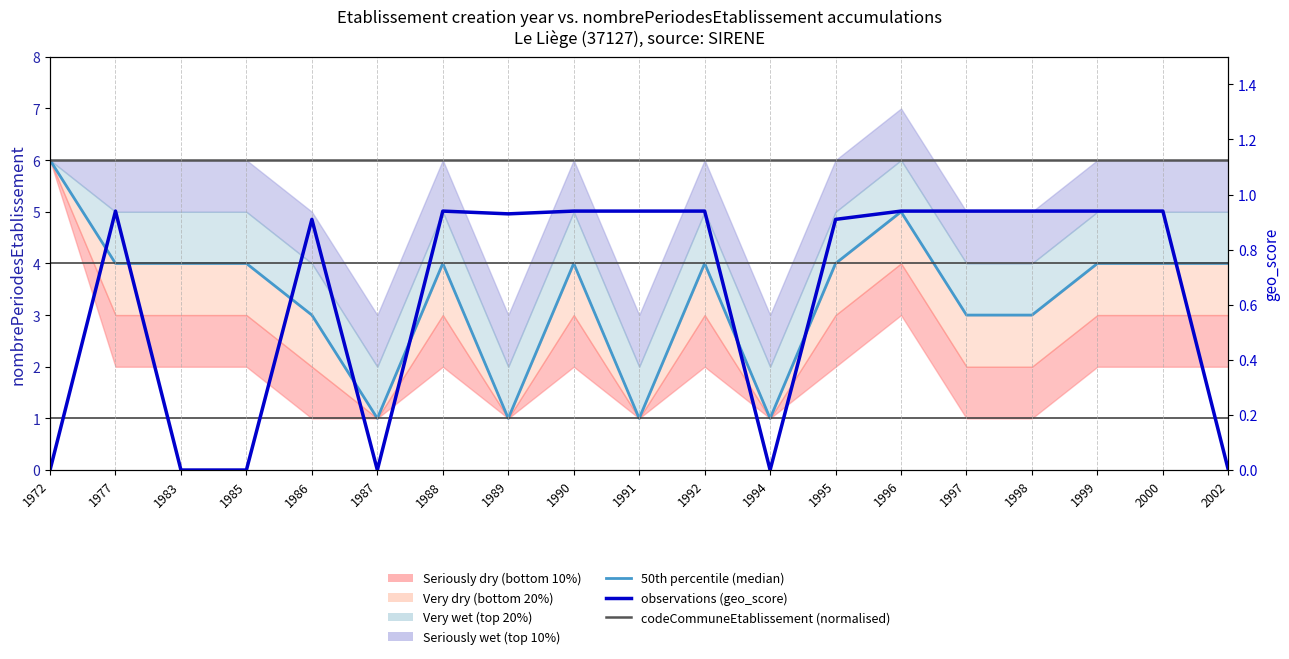

True or false: observations (geo_score, per year) and codeCommuneEtablissement (normalised) intersect in this chart.

False